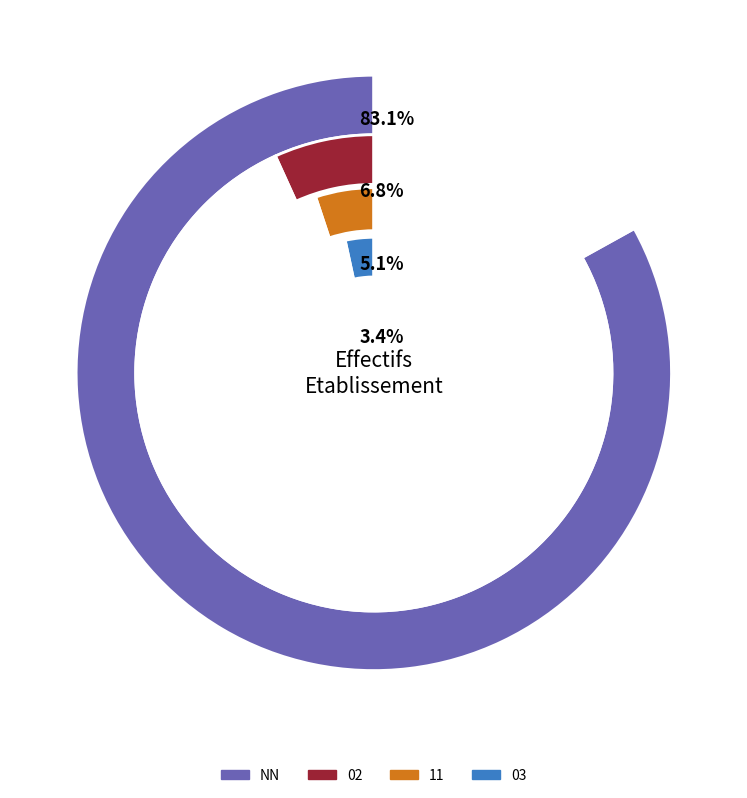

To the nearest percent, what portion does NN represent?

83%